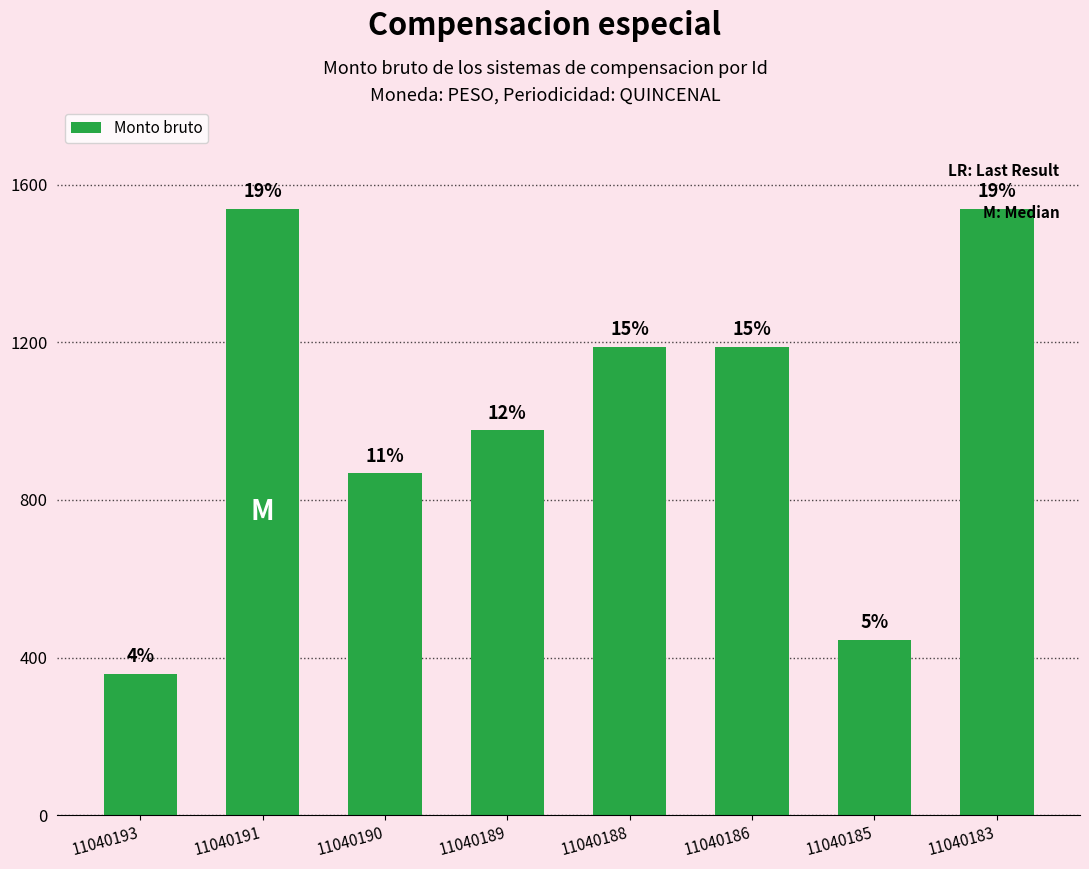

What is the difference between the values at 11040193 and 11040189?

617.3